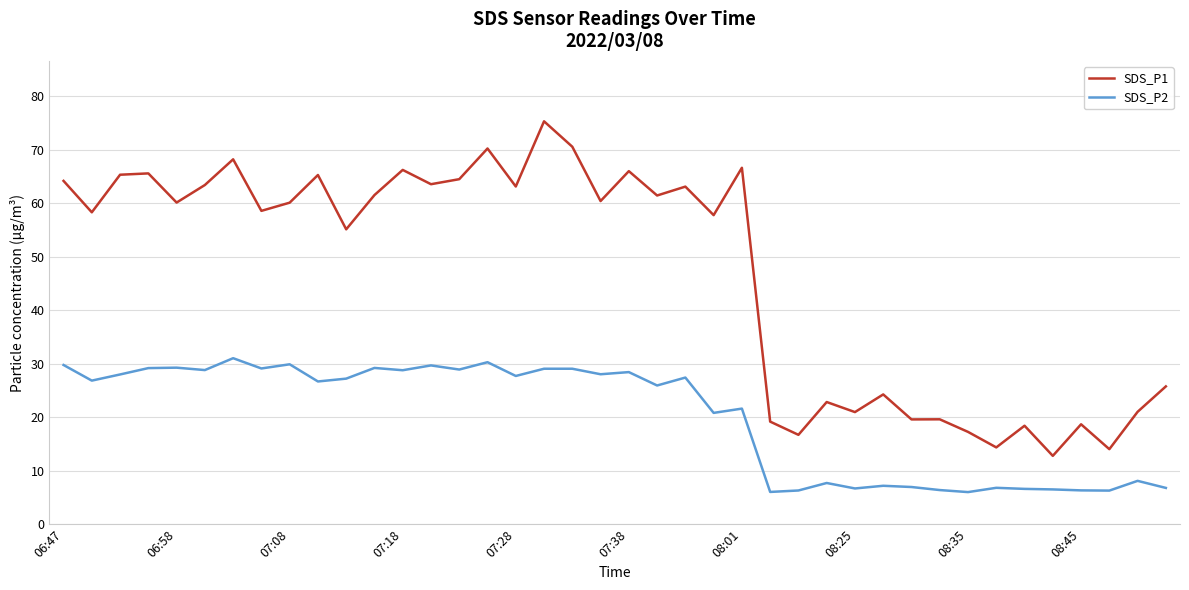

What is the difference between the maximum and minimum values in the SDS_P1 series?

62.5